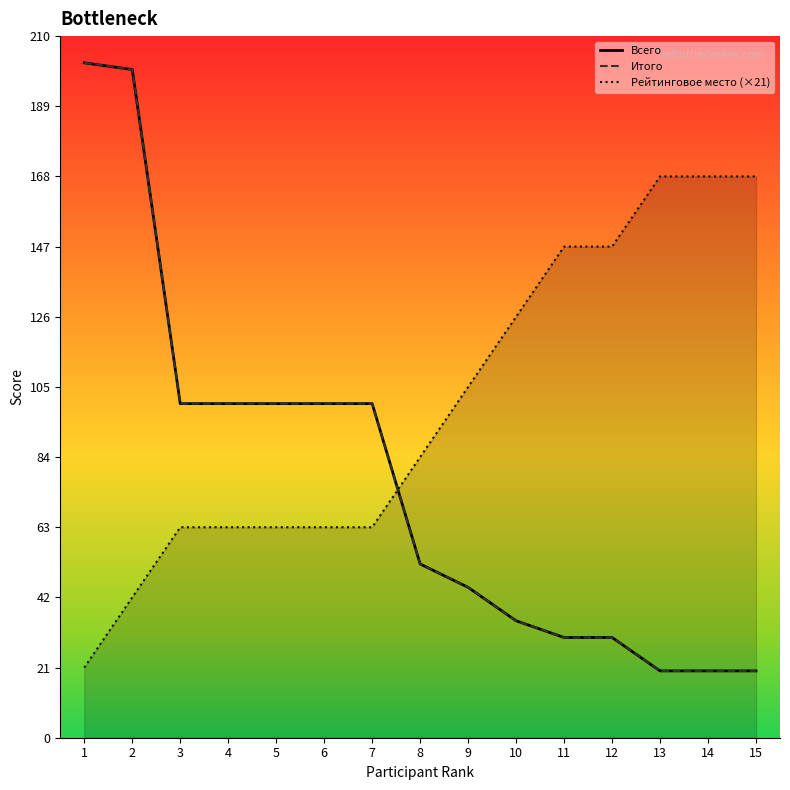

What value does the Рейтинговое место (×21) series have at 8?

84